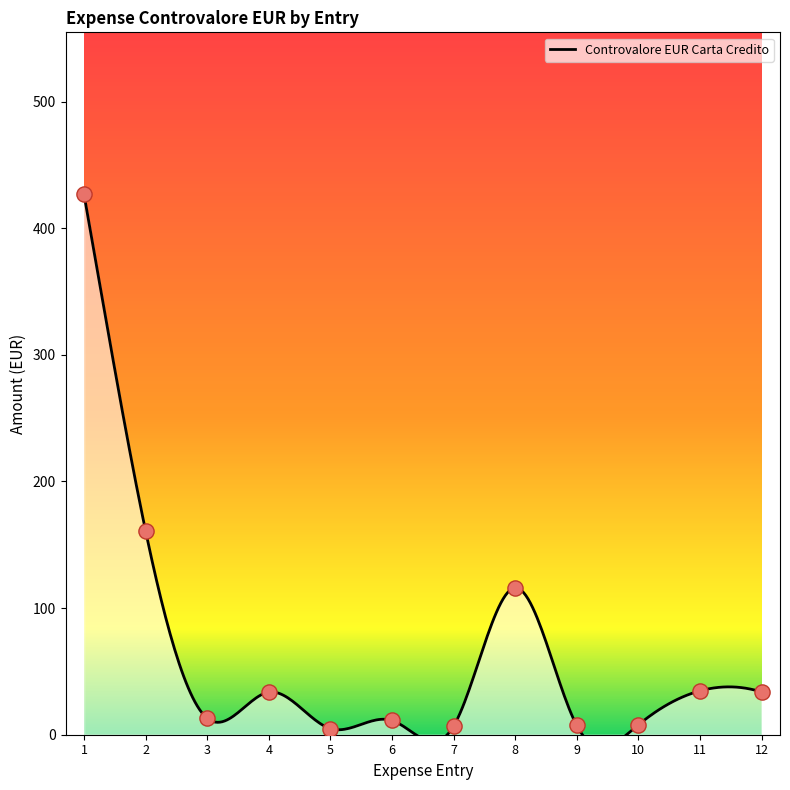

Approximately how many times larger is the value at 8 compared to 7?

17.2